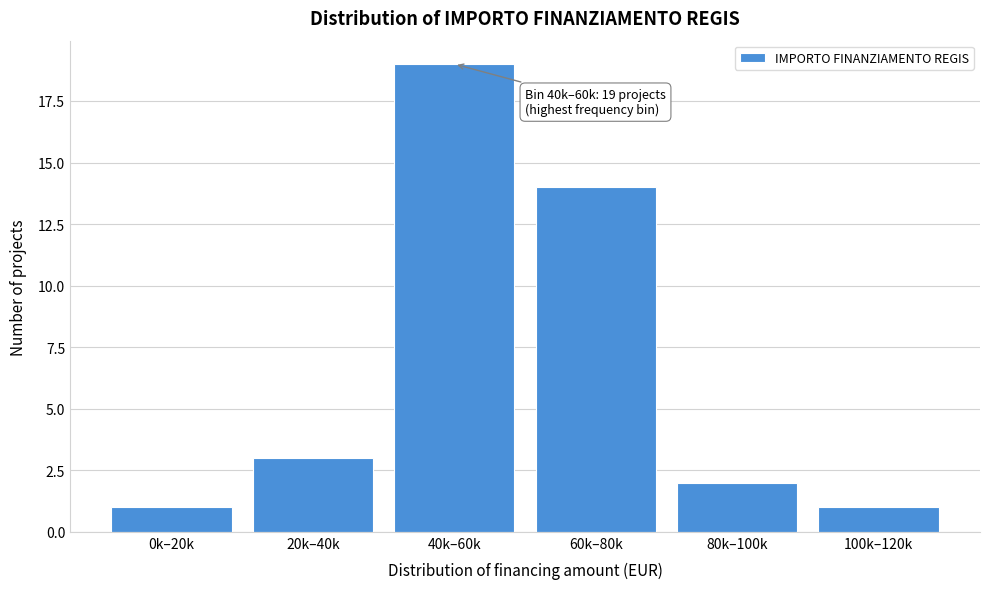

Reading left to right, transcribe all the data shown in this chart.

0k–20k=1	20k–40k=3	40k–60k=19	60k–80k=14	80k–100k=2	100k–120k=1